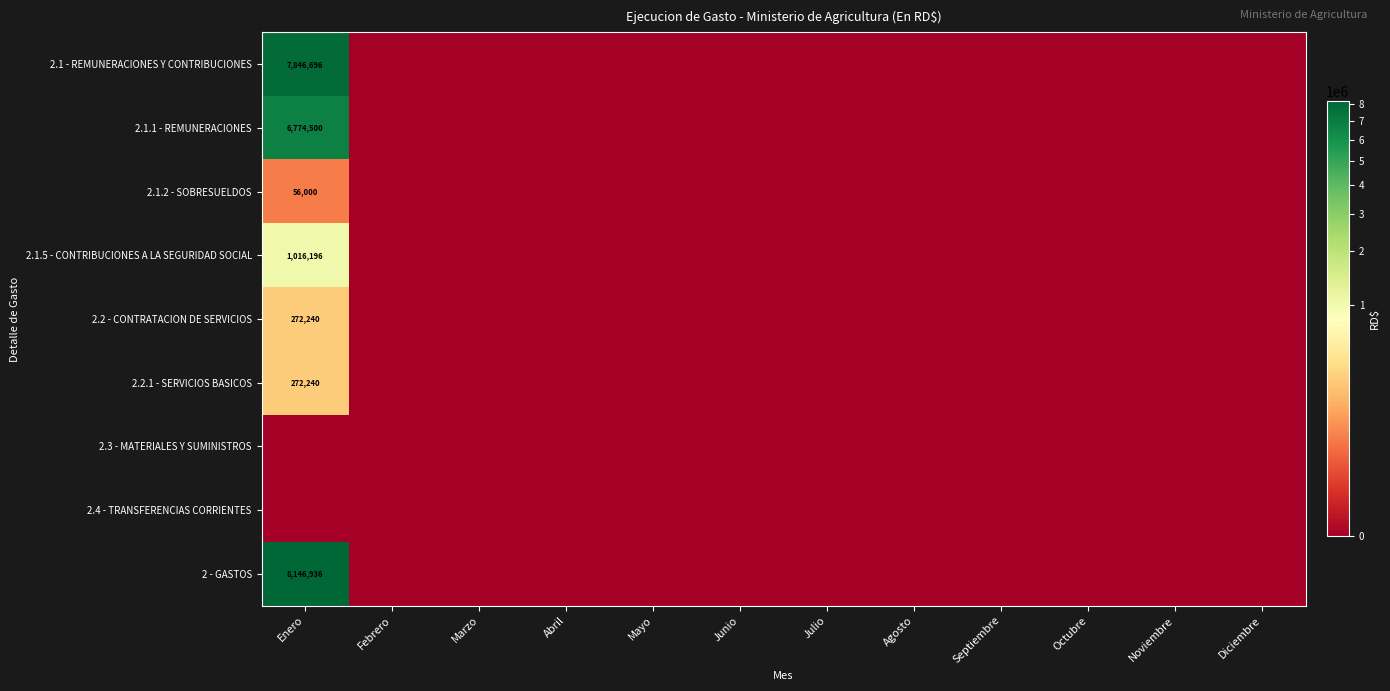

True or false: 2.1.1 - REMUNERACIONES has a value of -4277421.9 at Abril.

False